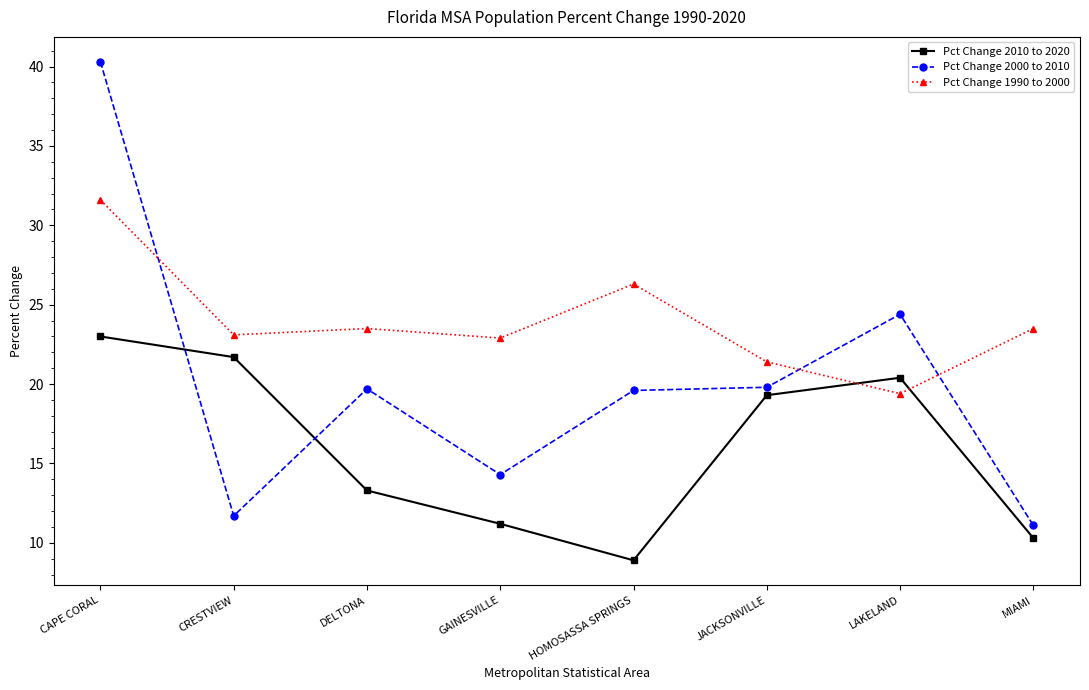

What is the difference between the second highest and second lowest values in the Pct Change 2000 to 2010 series?

12.7